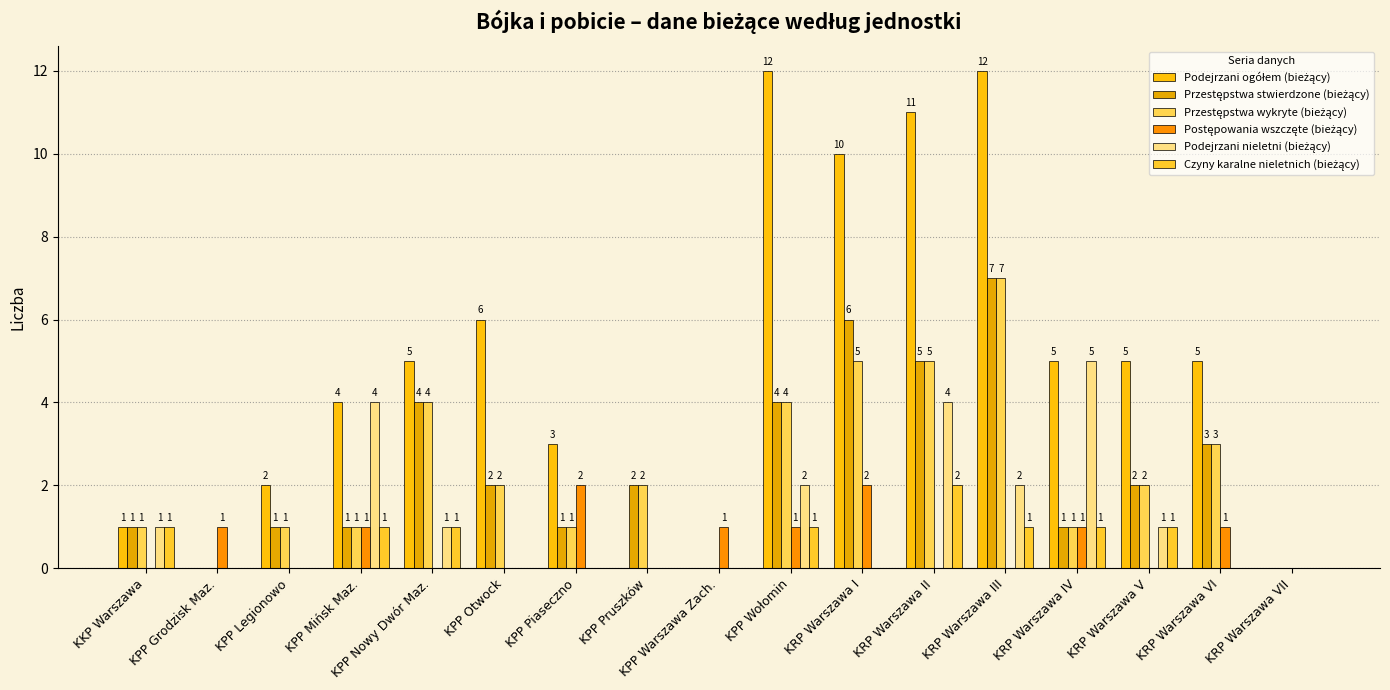

How many groups of bars are there?

17